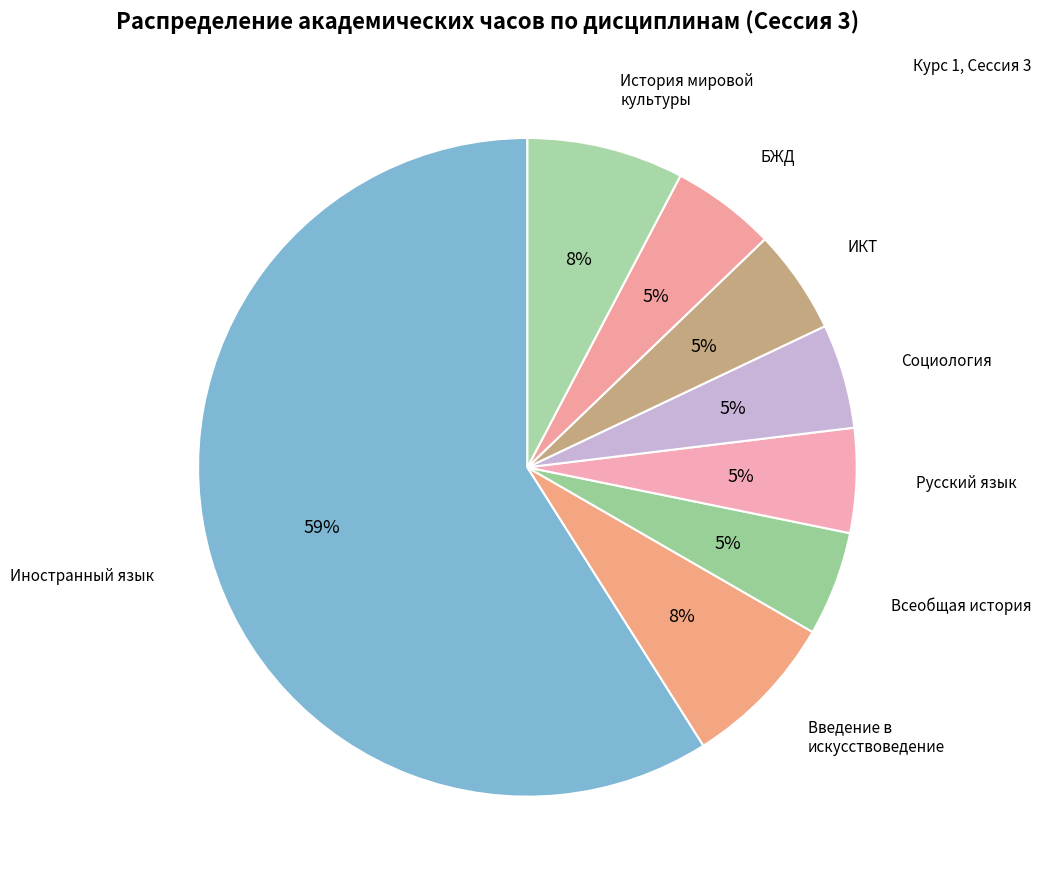

How many segments does this pie chart have?

8